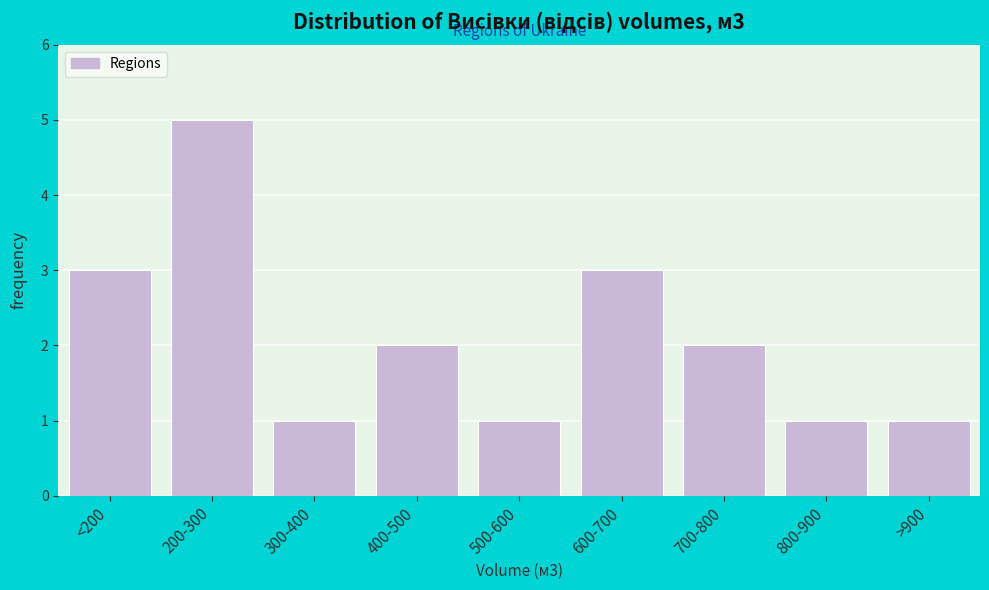

Reading left to right, transcribe all the data shown in this chart.

3	5	1	2	1	3	2	1	1